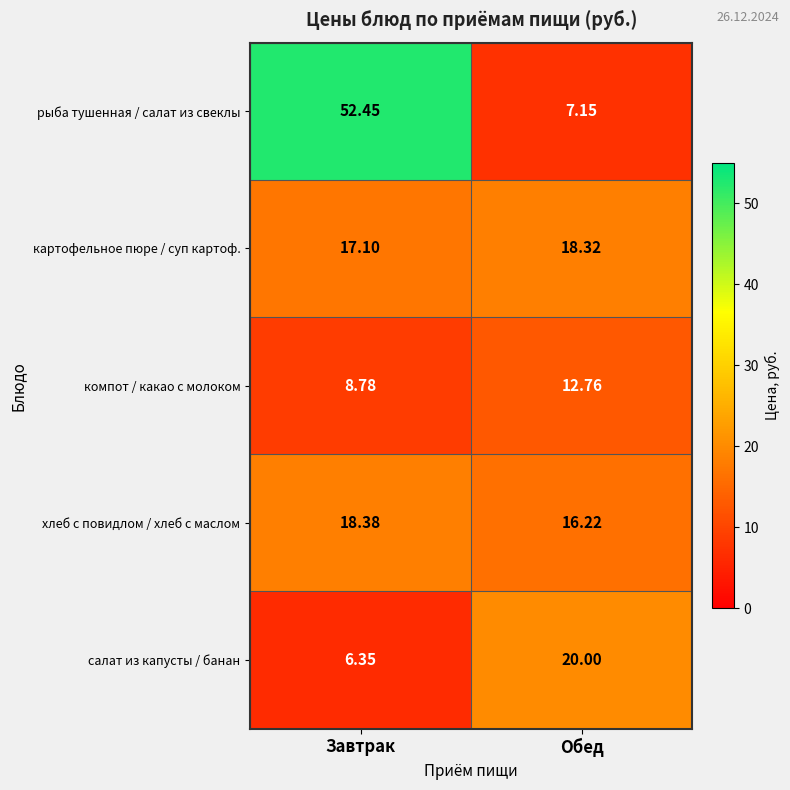

Which series has the largest range (max minus min)?

рыба тушенная / салат из свеклы